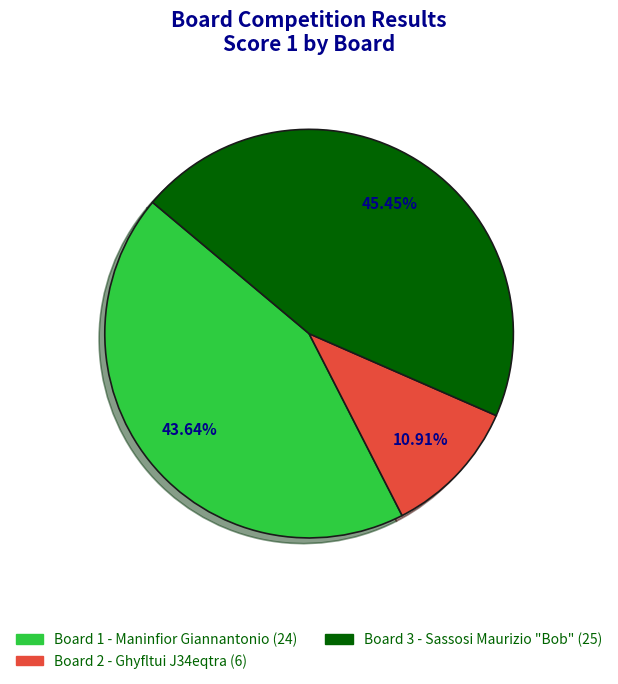

Is there any slice that represents more than half of the pie?

No